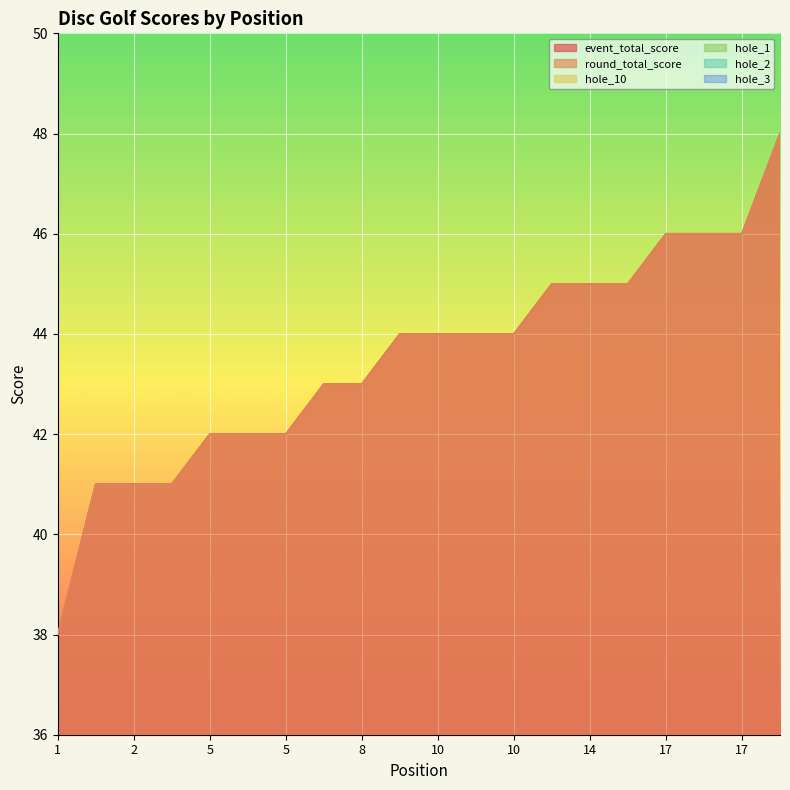

What is the value of the hole_3 point at the 11th from the left?

2